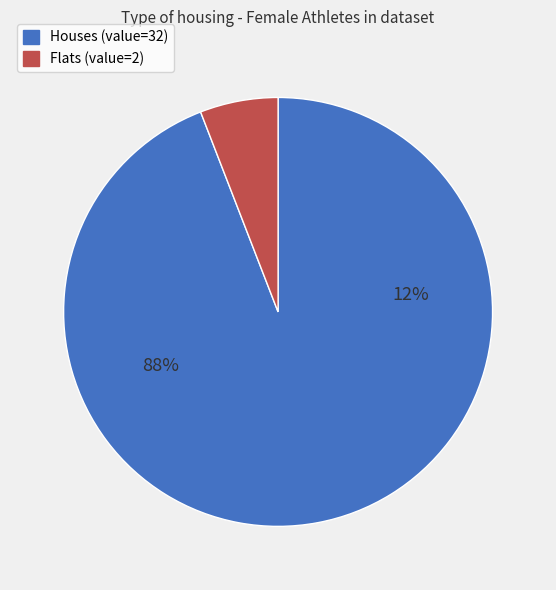

What is the total percentage of 32 and 2?

100.0%